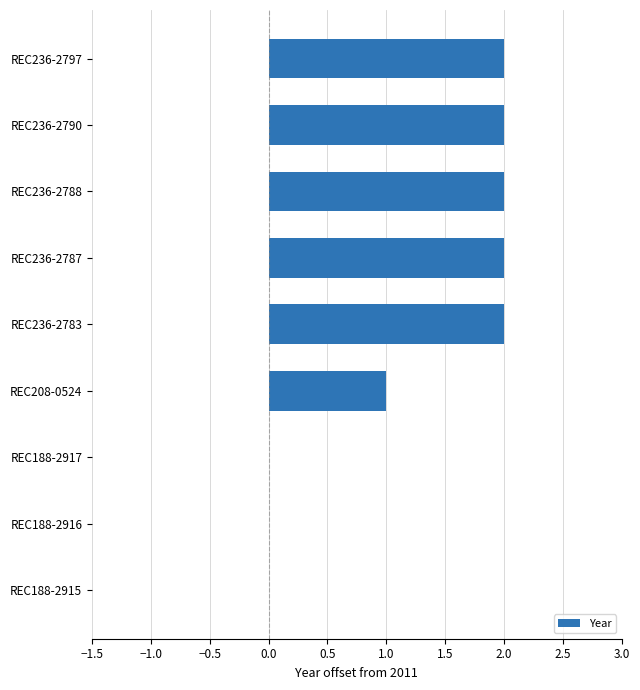

The chart shows a value of 1 at REC188-2917. True or false?

False